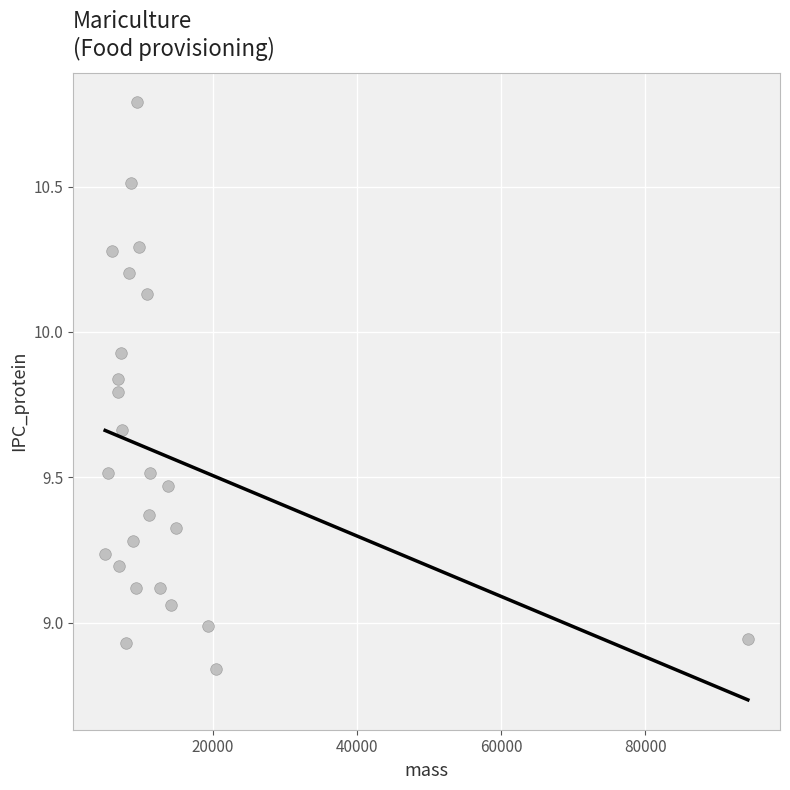

What is the range of X values (max minus min)?

89202.8